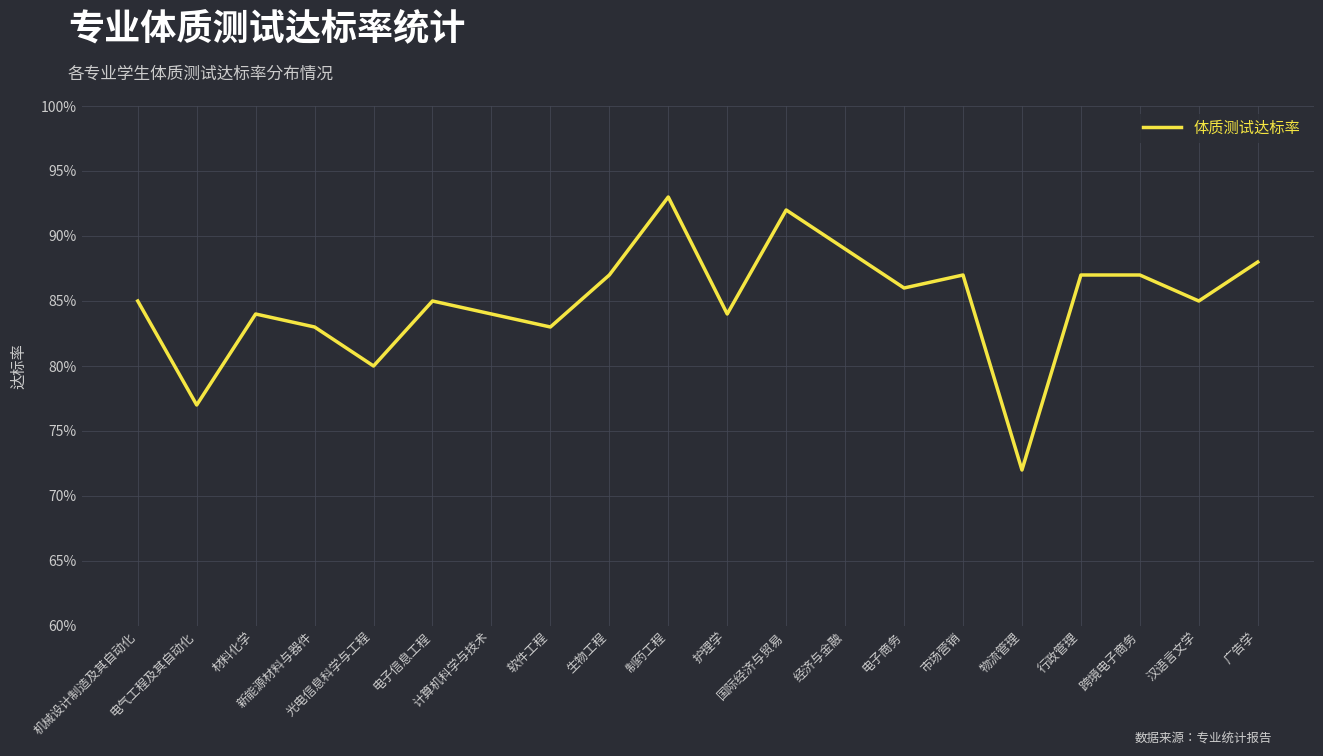

Is this an area chart (filled region under the line)?

No